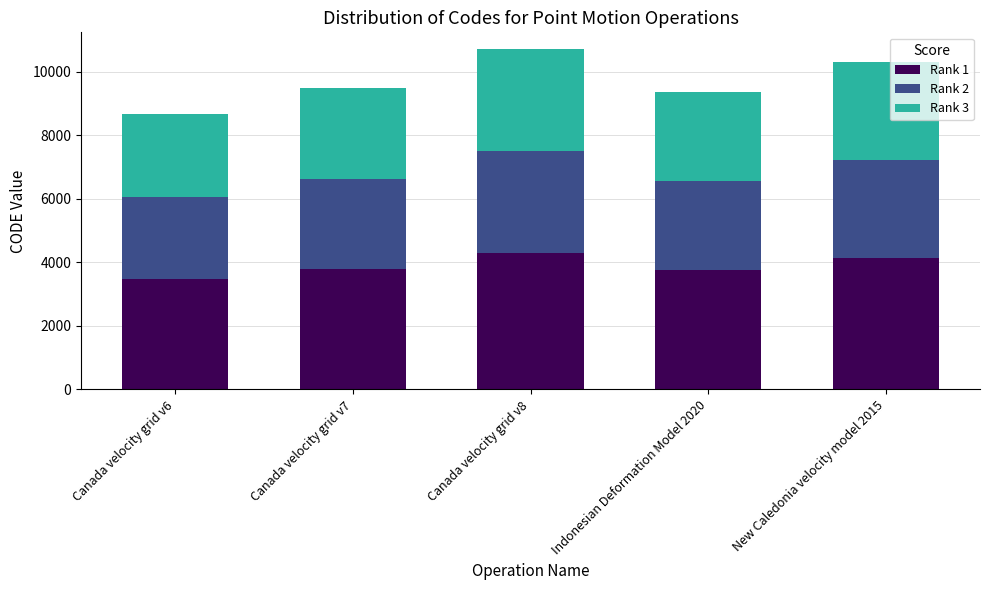

True or false: Rank 1 has a value of 6583.0 at Indonesian Deformation Model 2020.

False